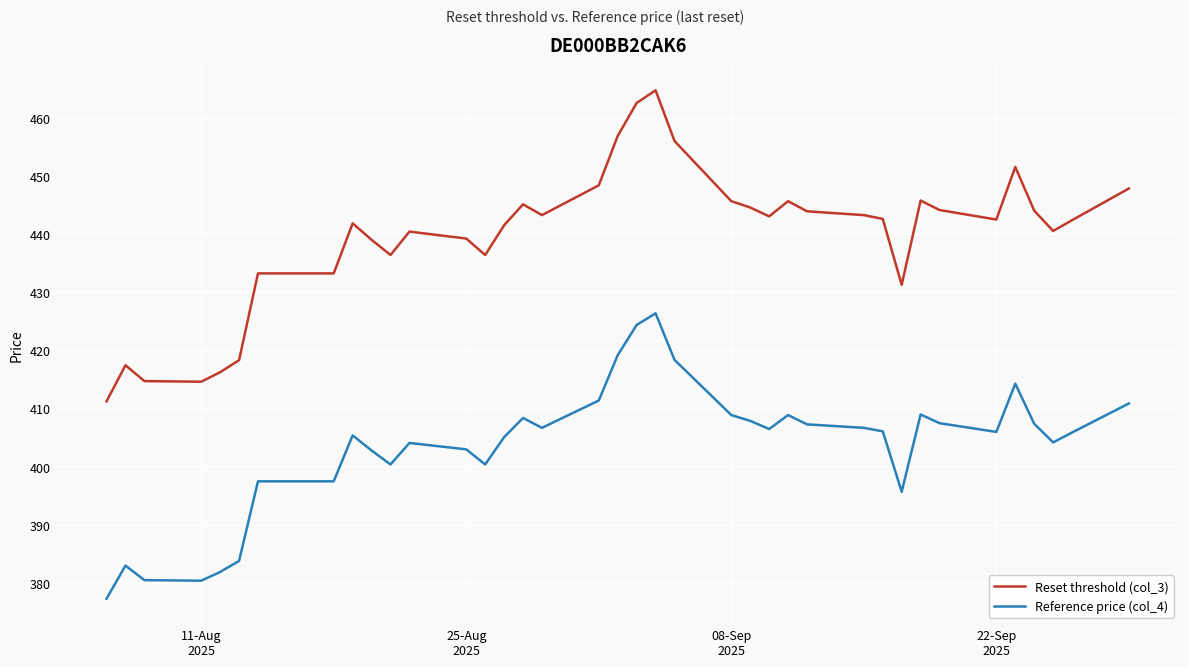

What is the maximum value for Reset threshold (col_3)?

464.8